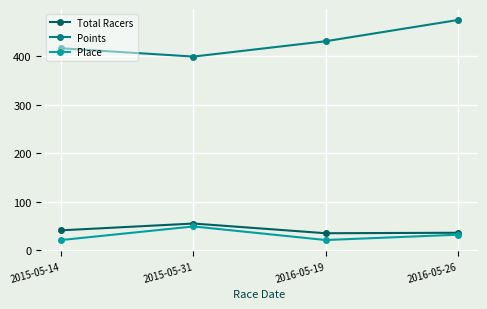

Which series has the widest spread of values?

Points